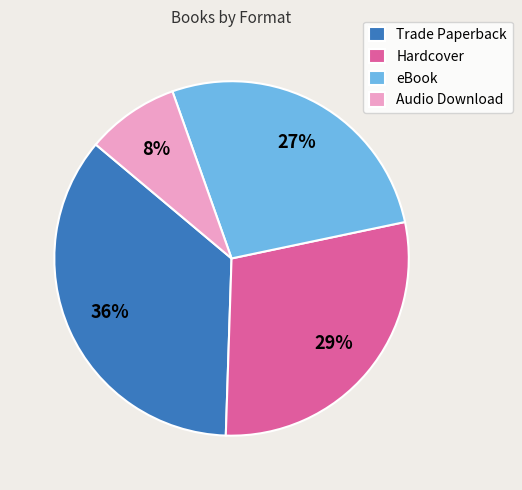

To the nearest percent, what portion does Hardcover represent?

29%